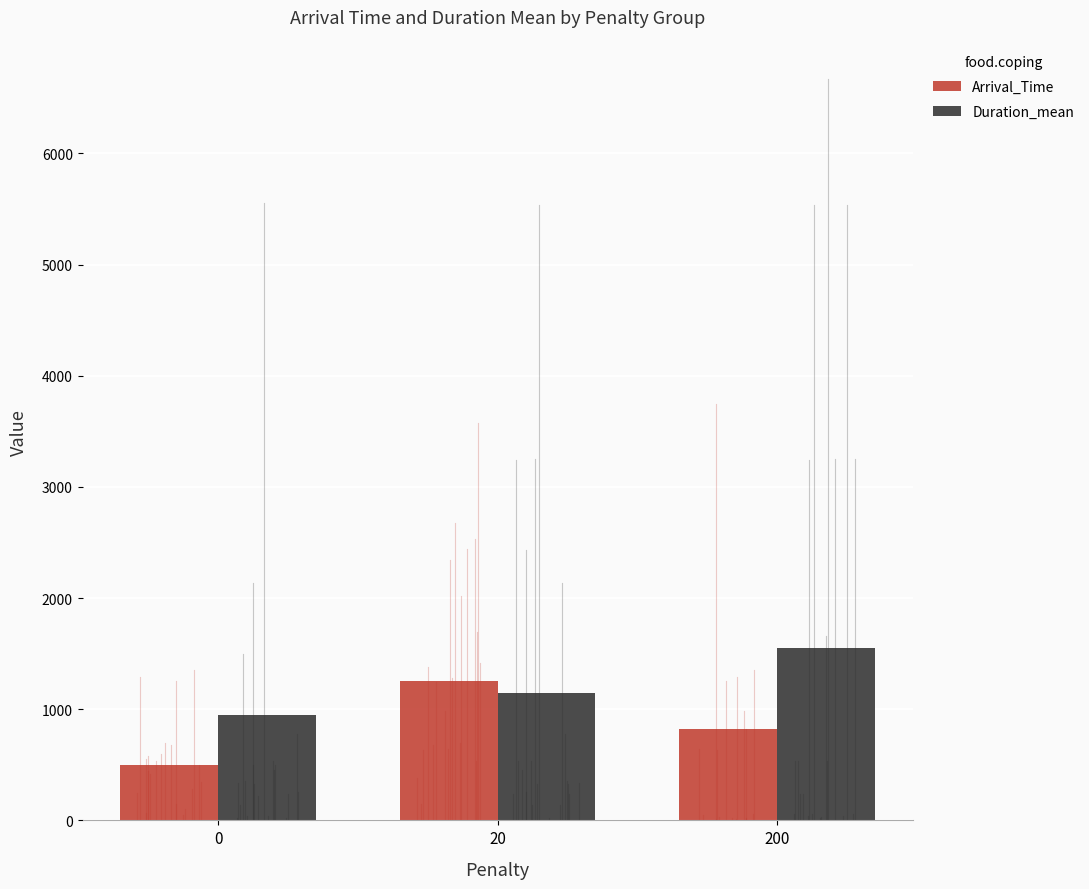

Reading right to left, extract all data points from this chart.

Arrival_Time: 200=822	20=1256	0=498
Duration_mean: 200=1547	20=1147	0=948